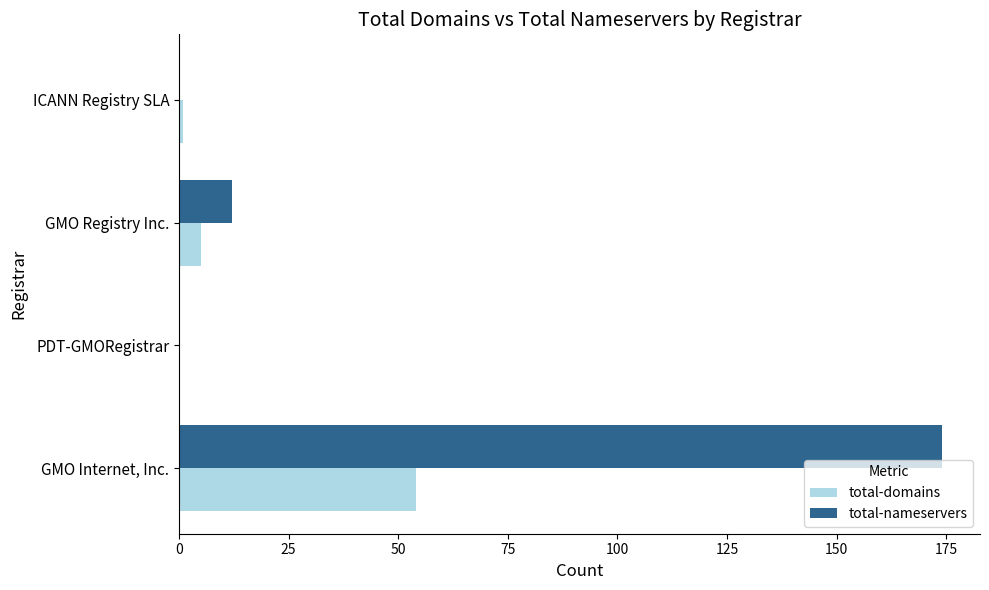

The value of total-domains at GMO Internet, Inc. is 54. True or false?

True